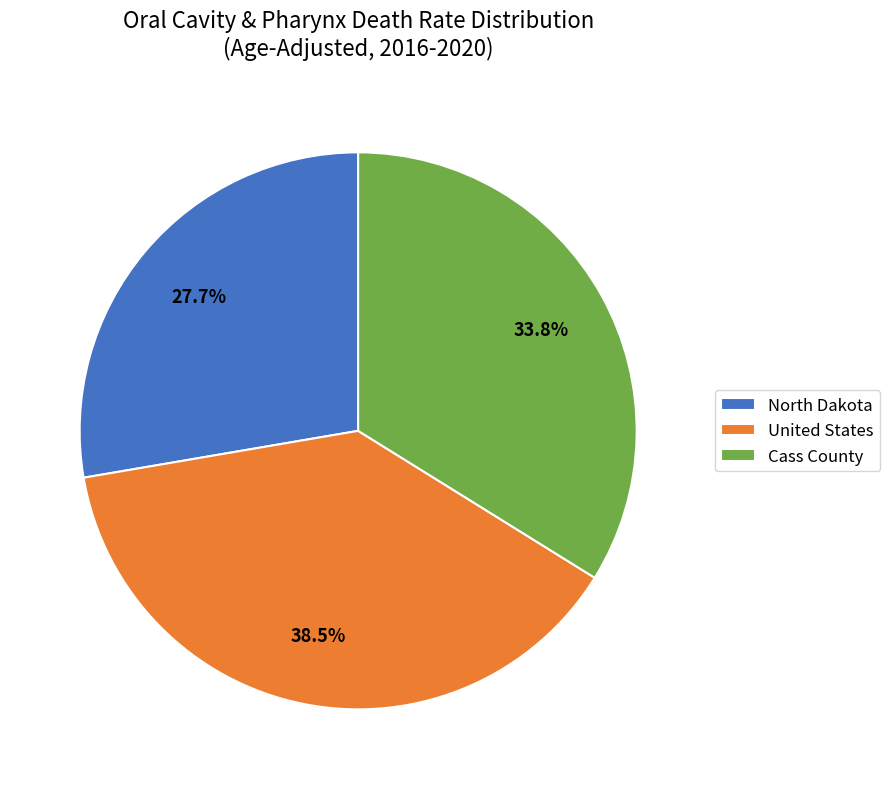

Which has a higher value, North Dakota or United States?

United States